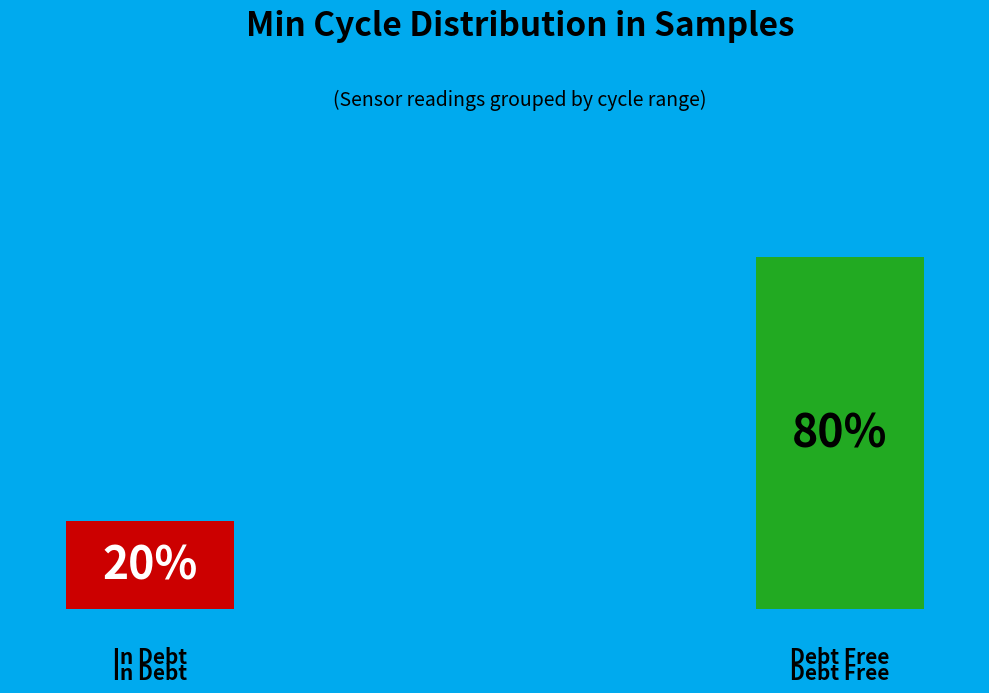

True or false: 20036 accounts for 20% of the total.

False